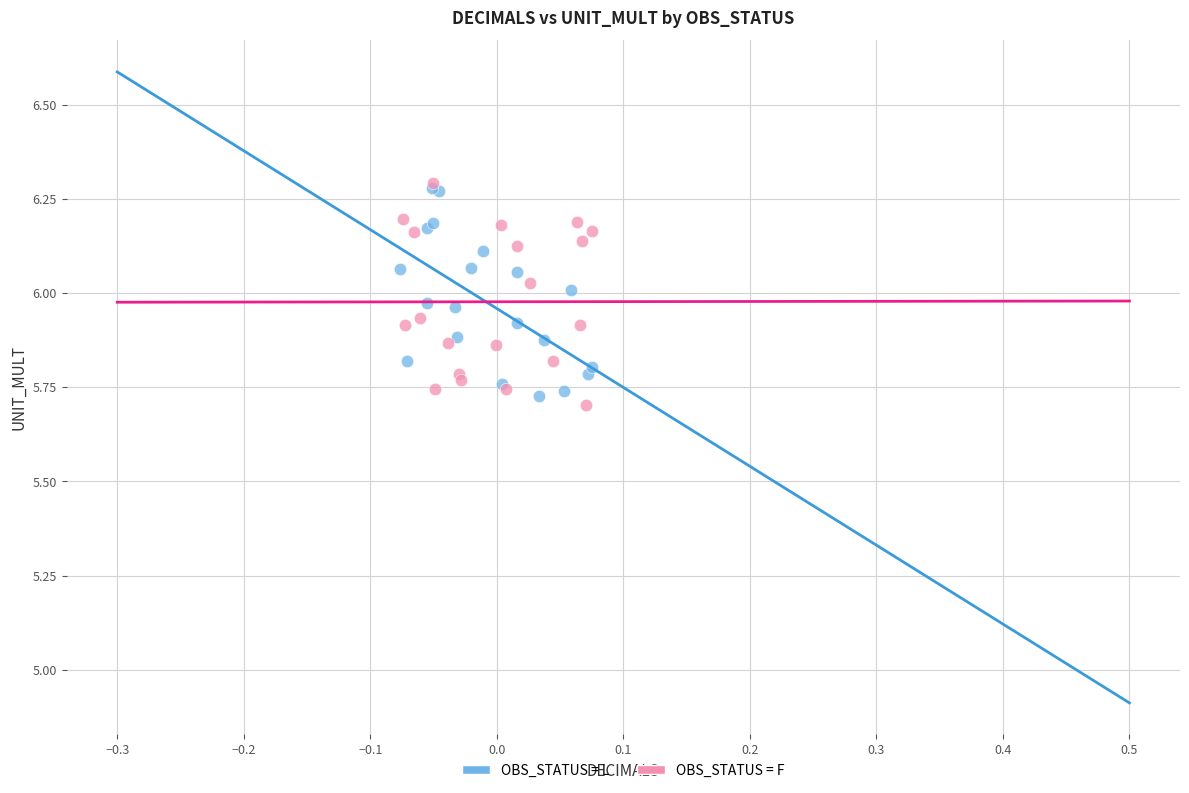

Which series contains the lowest Y value?

OBS_STATUS = F